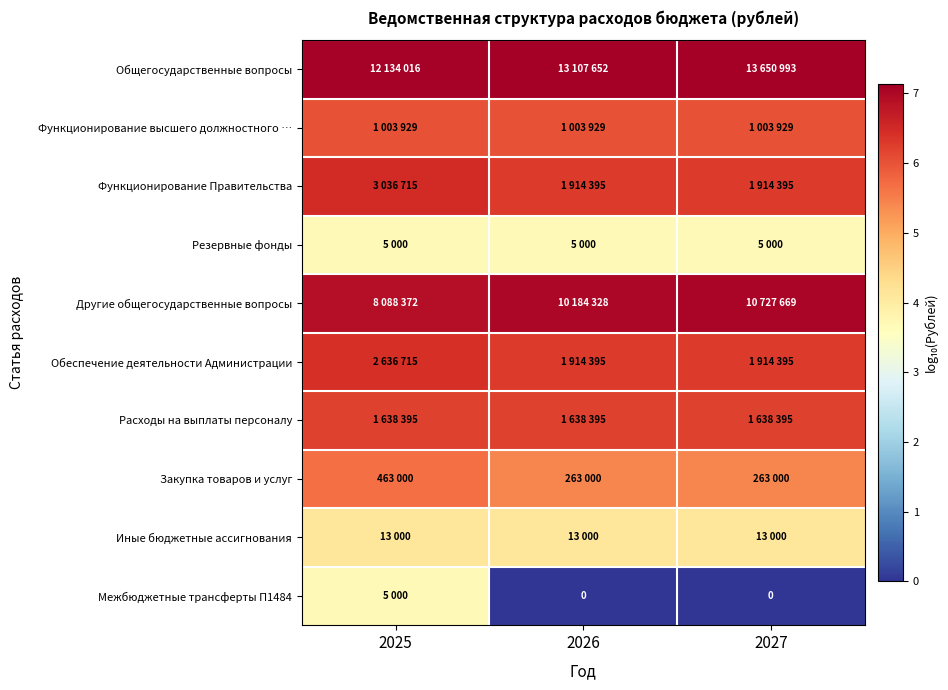

True or false: Расходы на выплаты персоналу has a value of 6.2 at 2027.

True